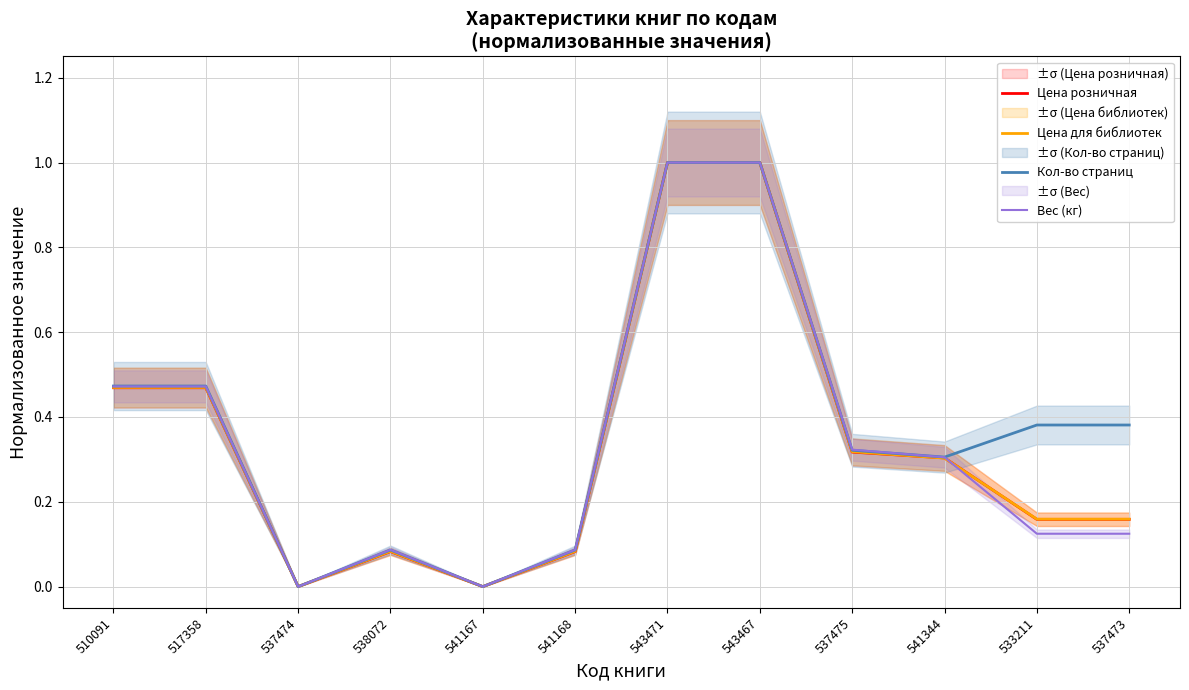

Rank the series by their maximum value, from highest to lowest.

Цена розничная, Цена для библиотек, Кол-во страниц, Вес (кг)